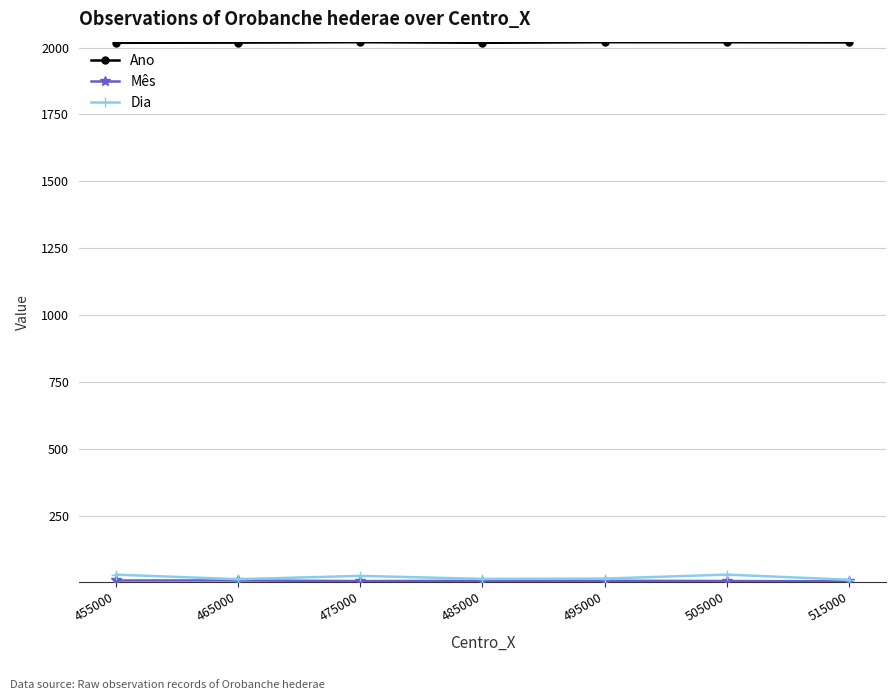

What is the minimum value shown in the chart?

3.7